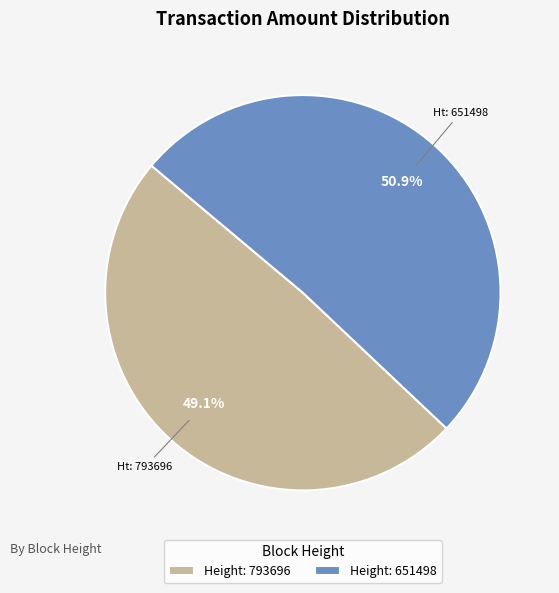

How many segments does this pie chart have?

2